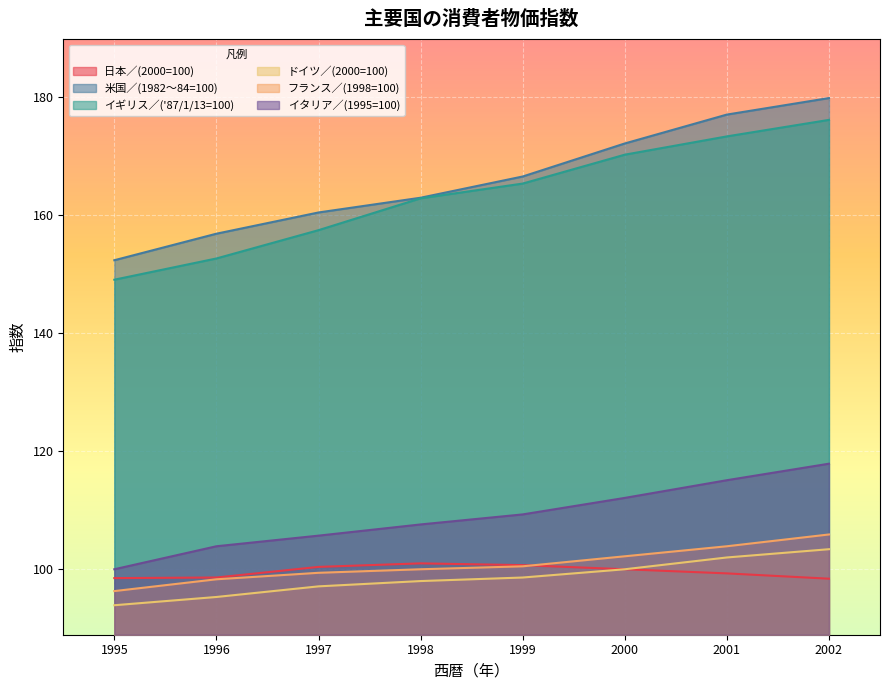

Between 1997 and 2002, which series saw the biggest shift?

米国／(1982～84=100)